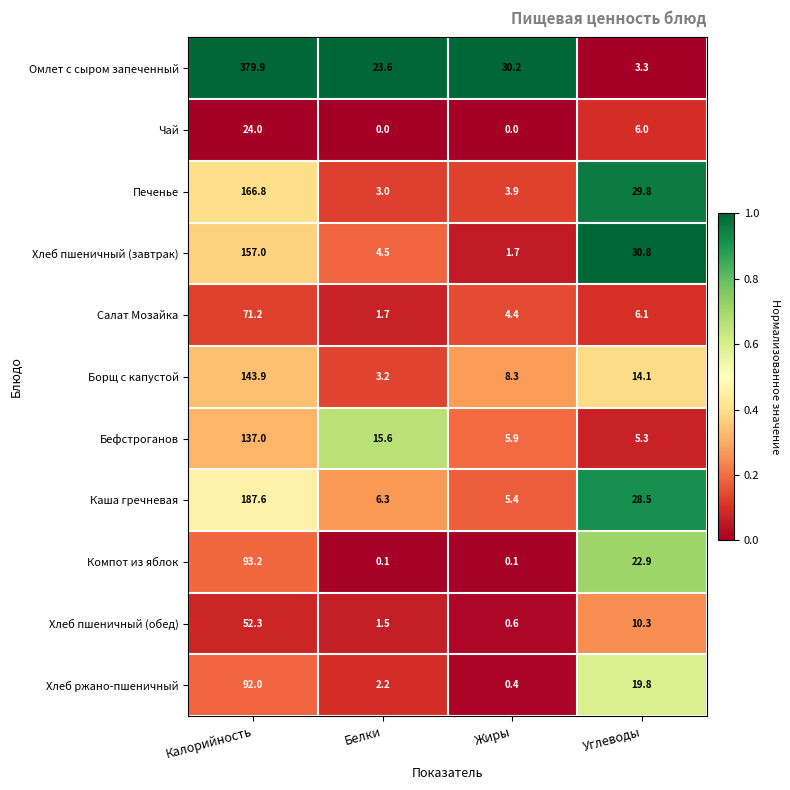

True or false: Печенье has a value of 6.9 at Углеводы.

False